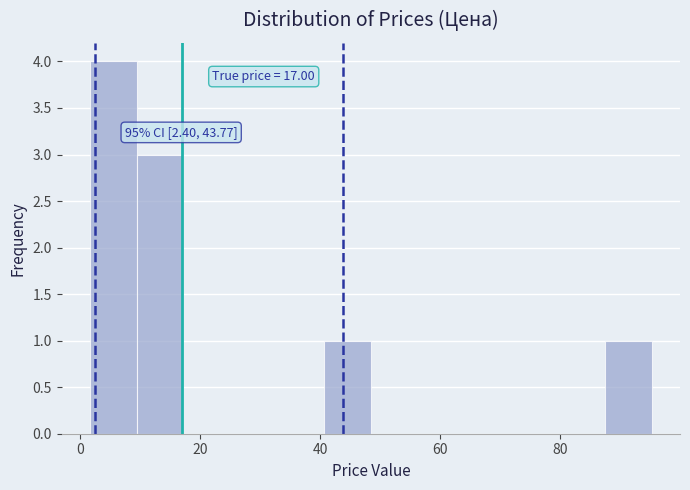

Read against the x-axis, roughly where is the centre of the tallest bar?

6